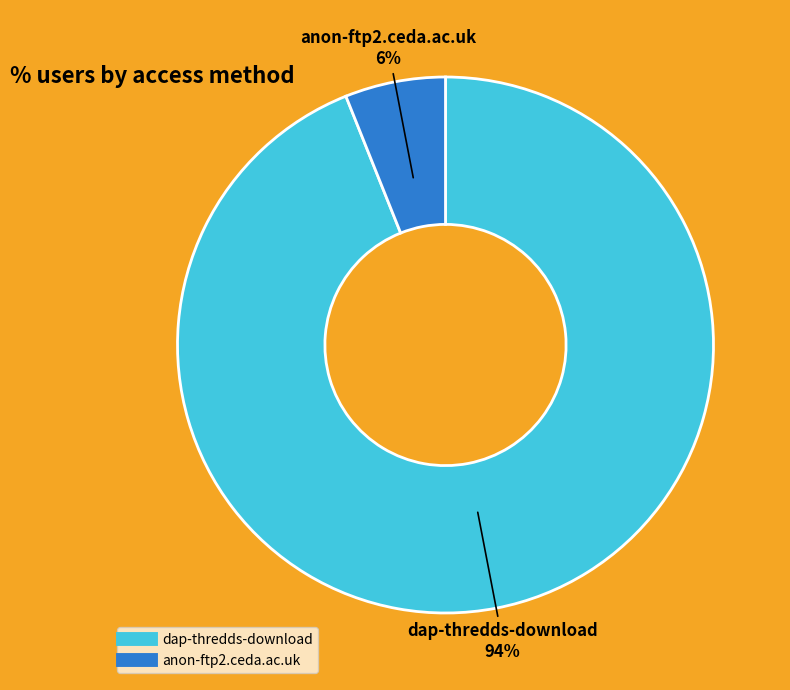

What is the smallest slice in the pie chart?

anon-ftp2.ceda.ac.uk